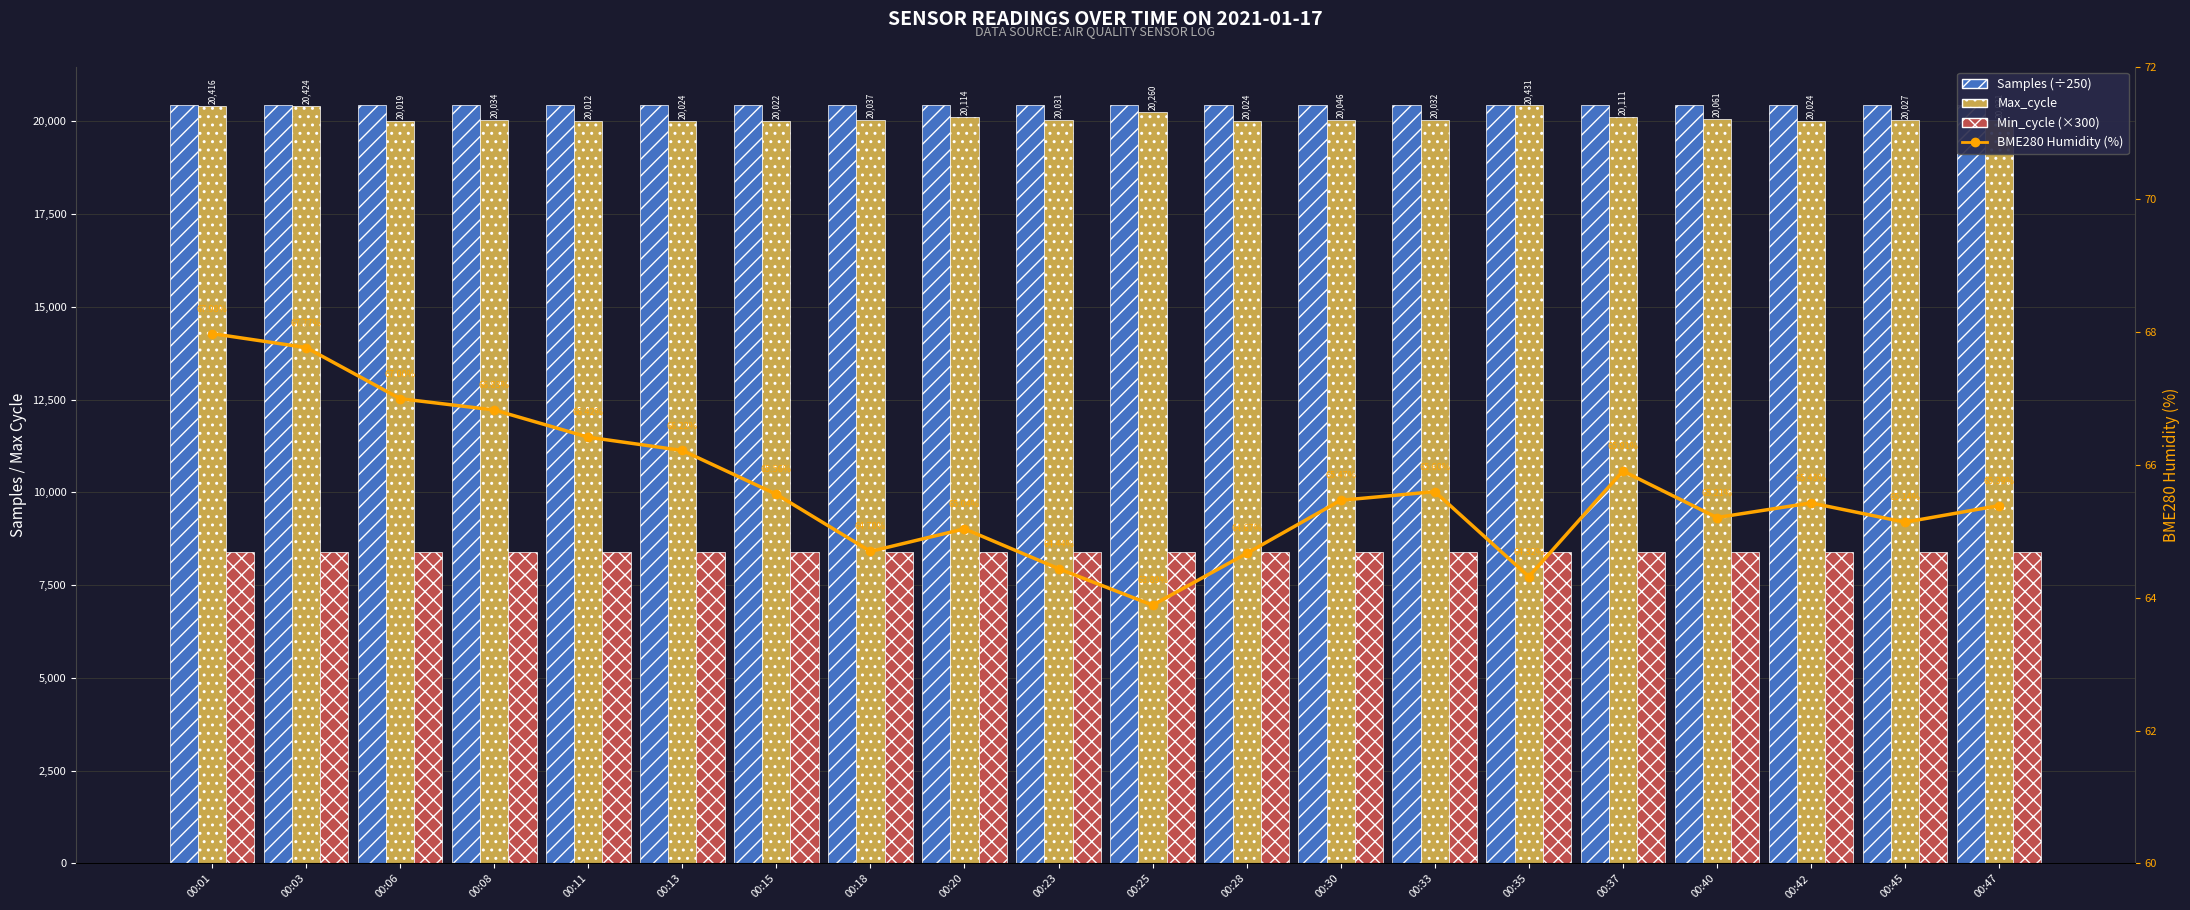

Between 00:47 and 00:06, which is larger?

00:06